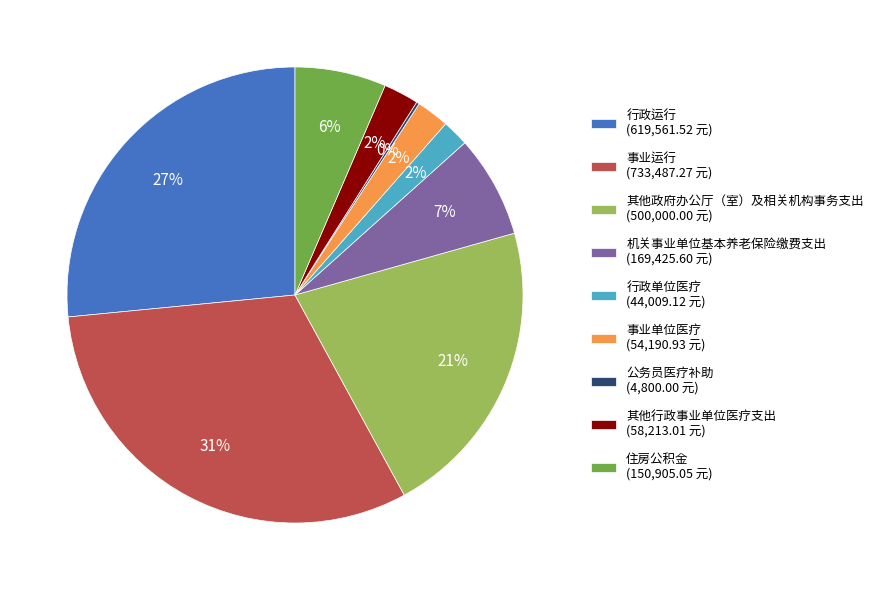

Is it true that 机关事业单位基本养老保险缴费支出 (169,425.60 元) is 13% of the pie?

False